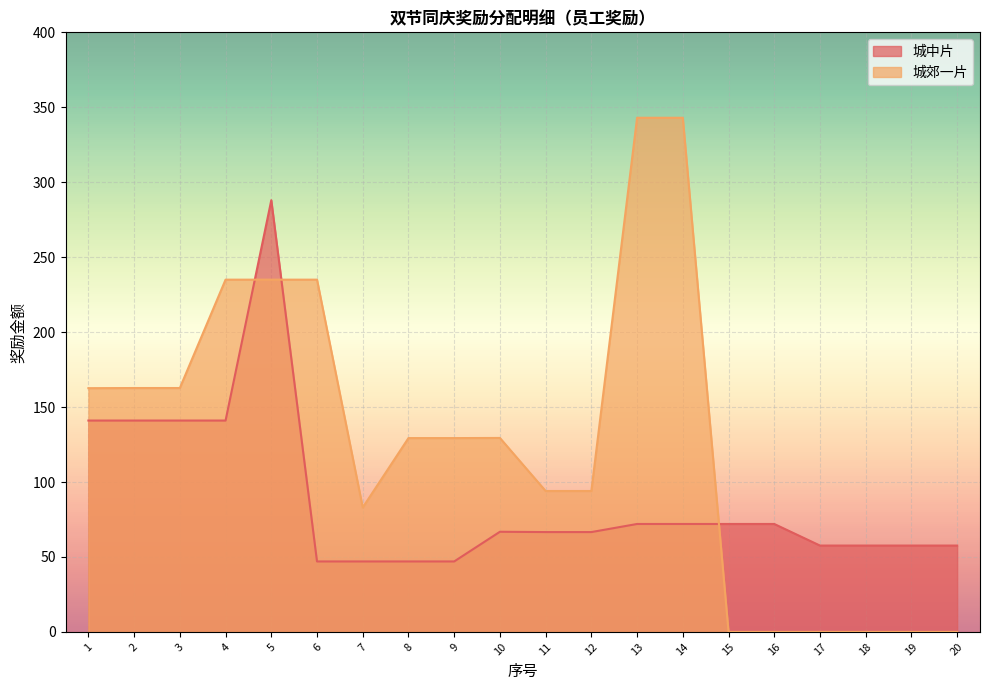

Rank the series by their average value, from highest to lowest.

城郊一片, 城中片